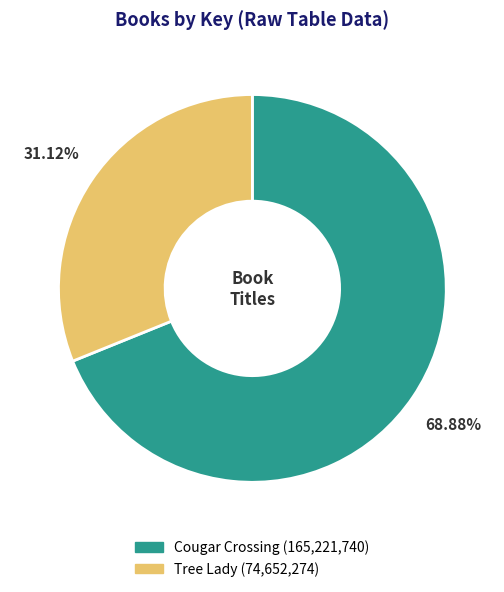

What is the largest slice in the pie chart?

Cougar Crossing